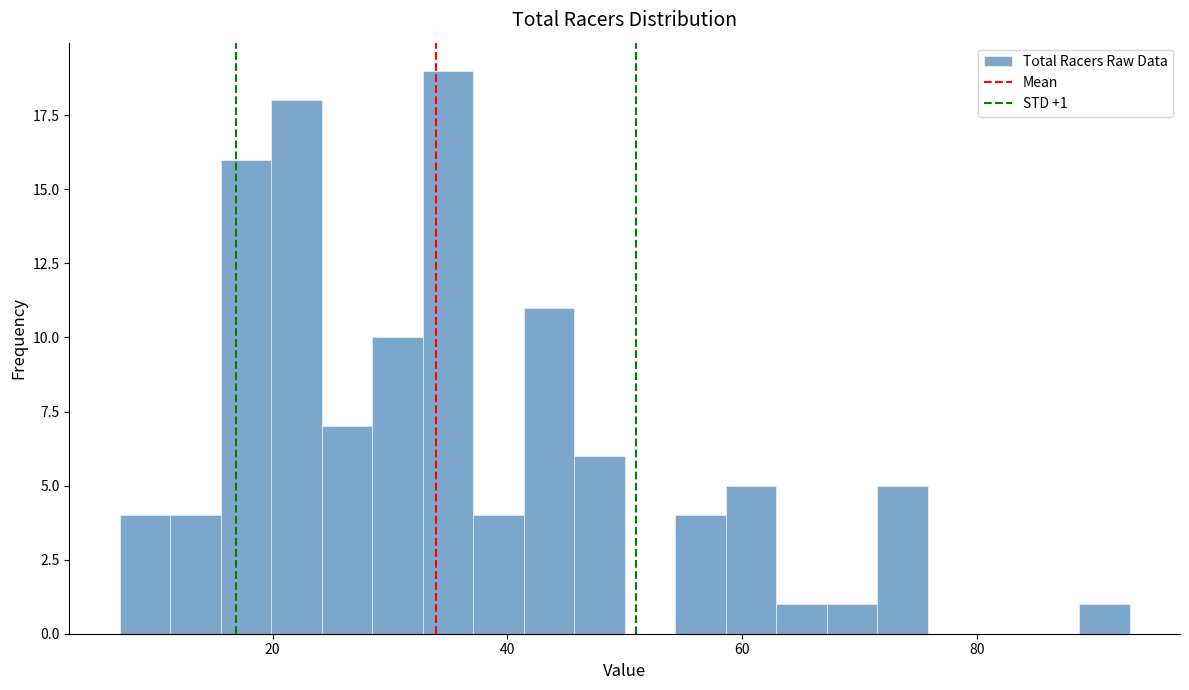

Read against the x-axis, roughly where is the centre of the tallest bar?

34